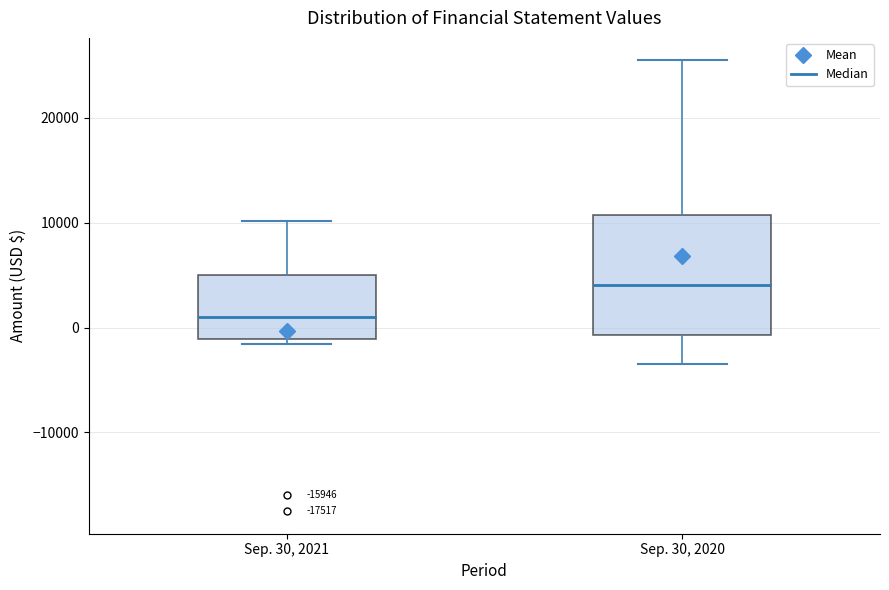

Which box is the tallest, from its lower edge to its upper edge?

Sep. 30, 2020